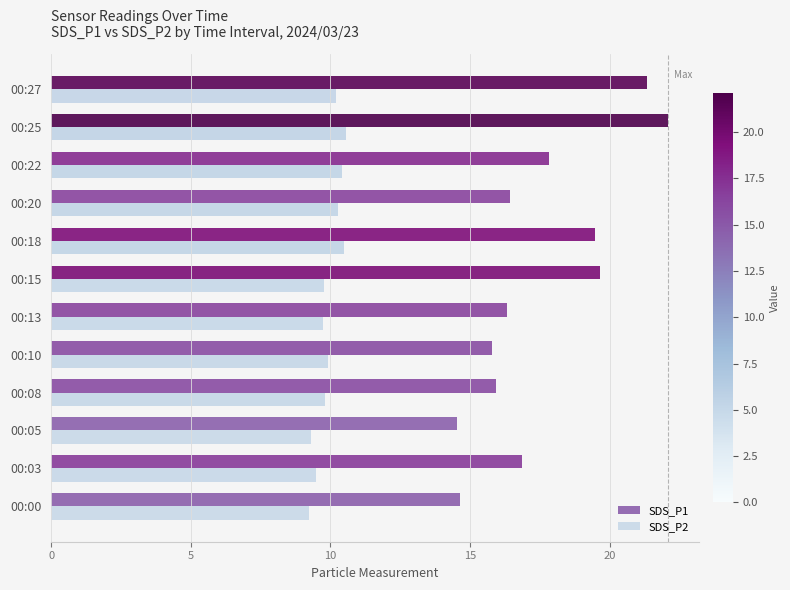

Rank the series by their maximum value, from highest to lowest.

SDS_P1, SDS_P2